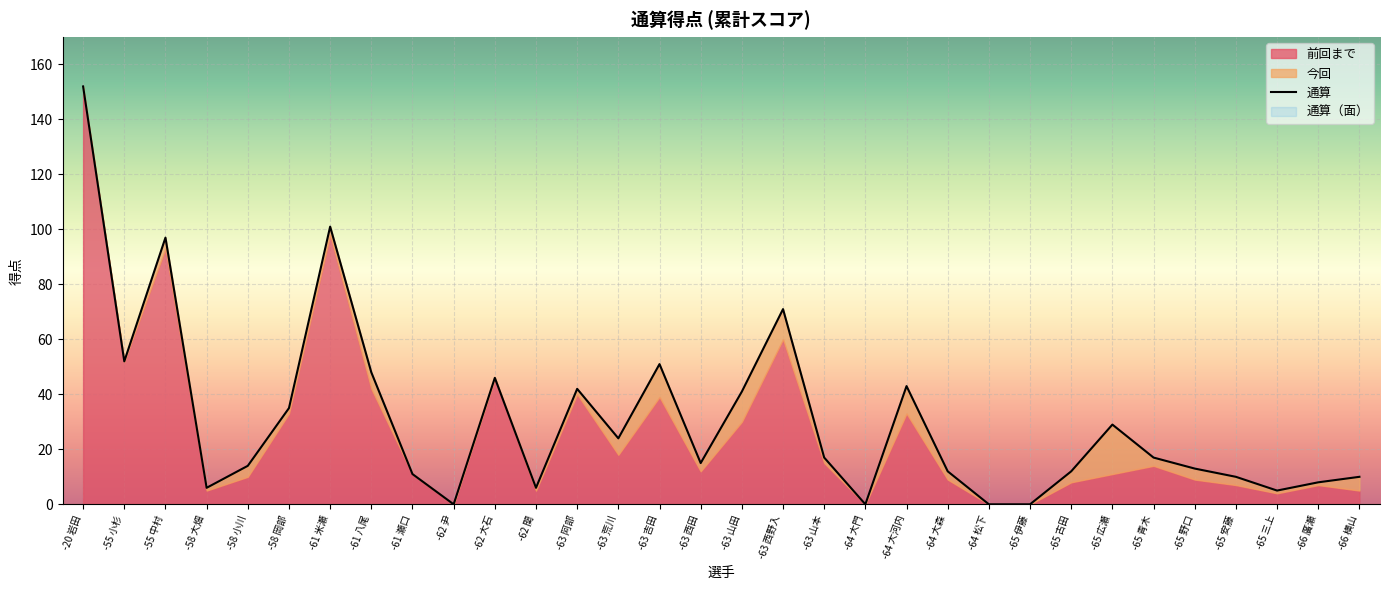

At which category does the data reach its first local peak?

-55 中村